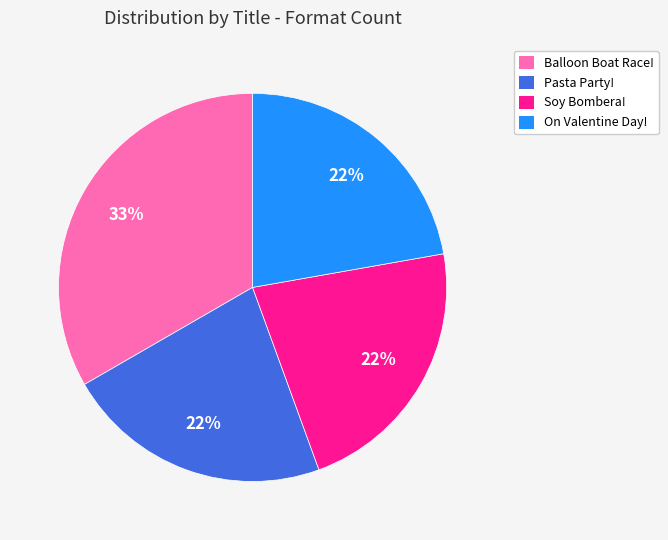

To the nearest percent, what percentage of the pie is Balloon Boat Race!?

33%